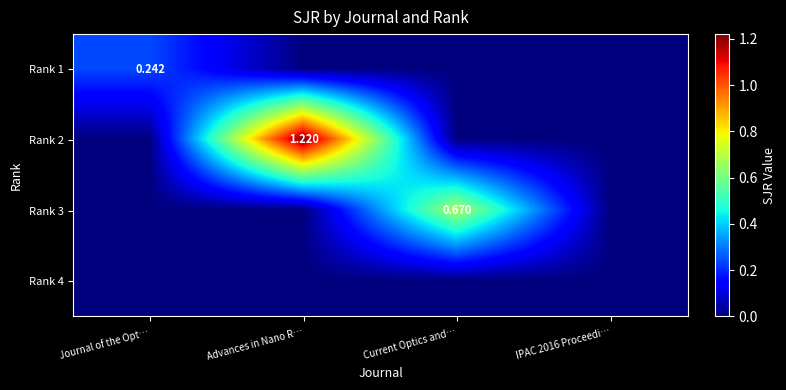

Which category has the highest value in the Rank 3 series?

Current Optics and…